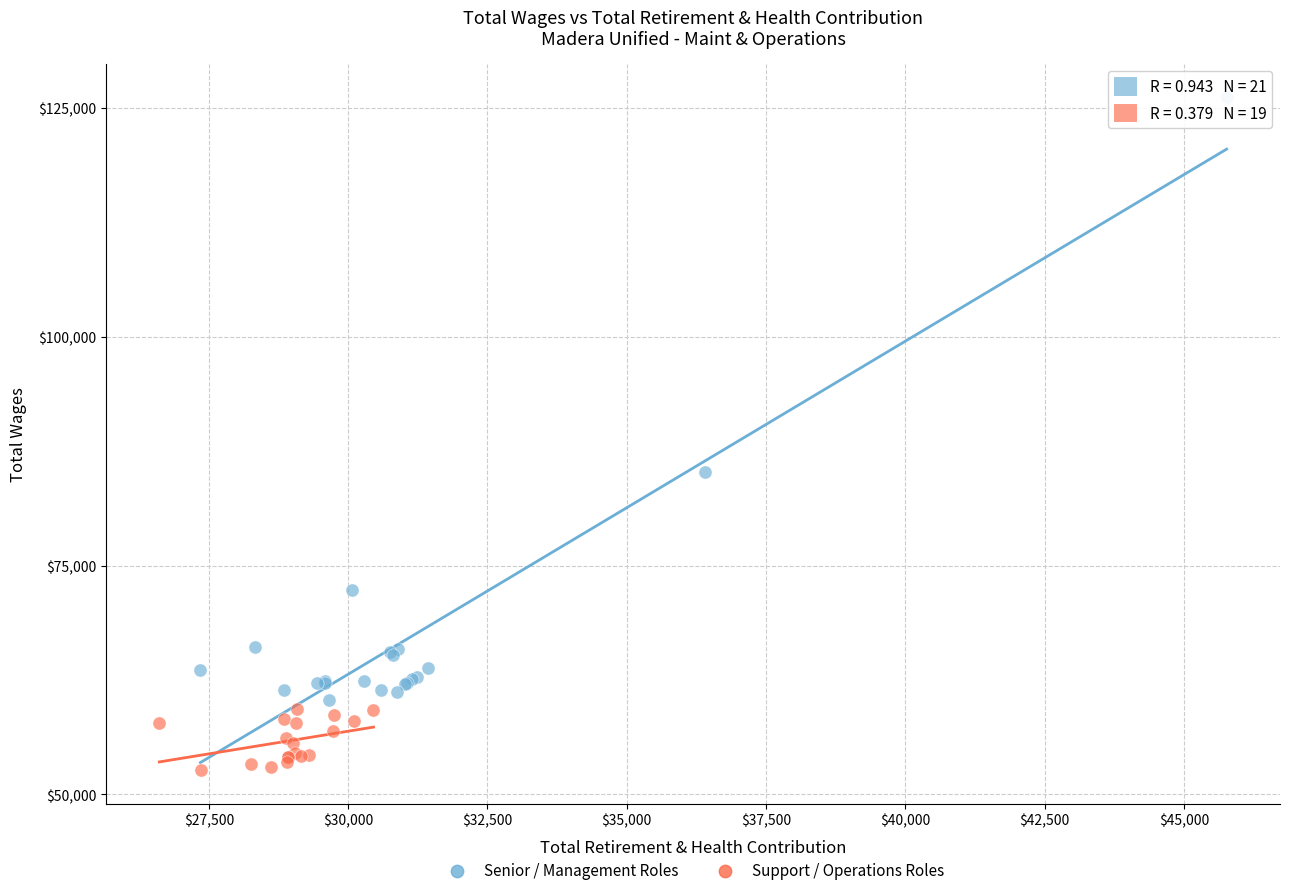

What are all the series names shown in the legend?

Senior / Management Roles, Support / Operations Roles